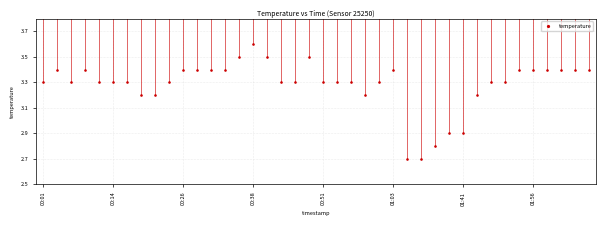

What is the range of Y values (max minus min)?

0.9